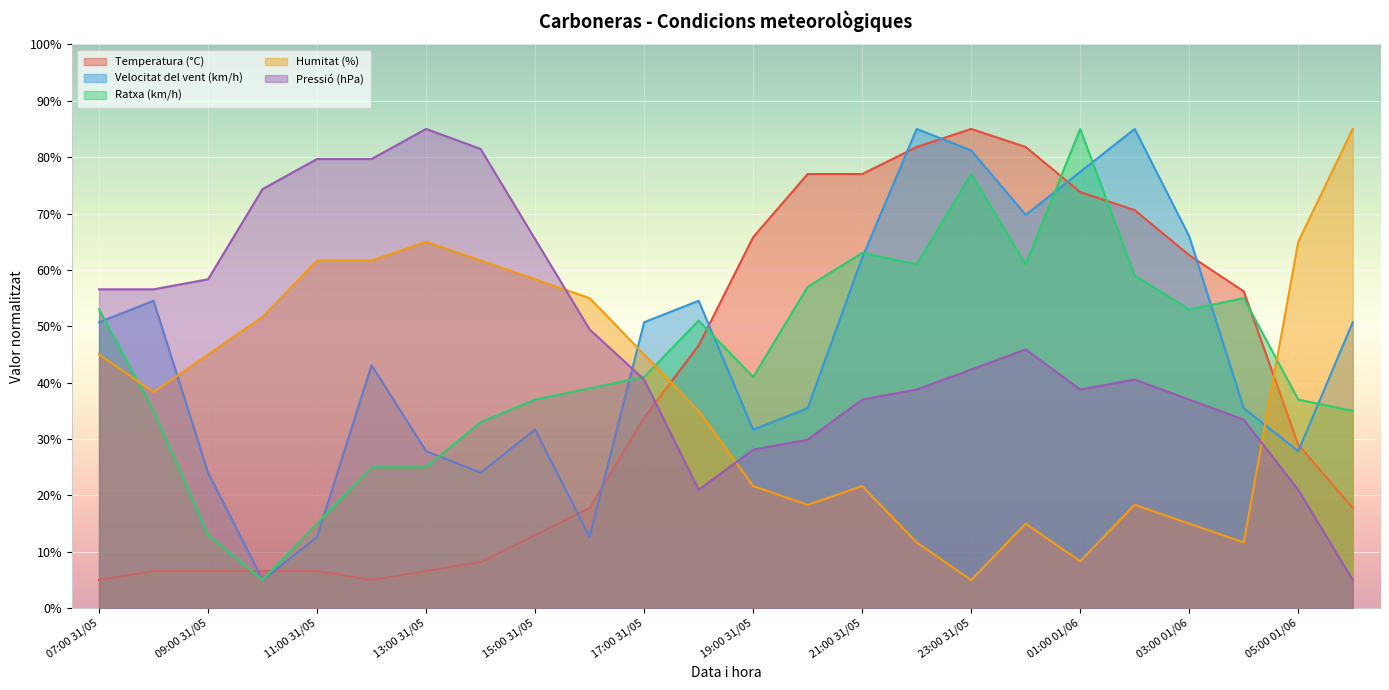

Rank the series at 06:00 01/06 from highest to lowest value.

Humitat (%), Velocitat del vent (km/h), Ratxa (km/h), Temperatura (°C), Pressió (hPa)